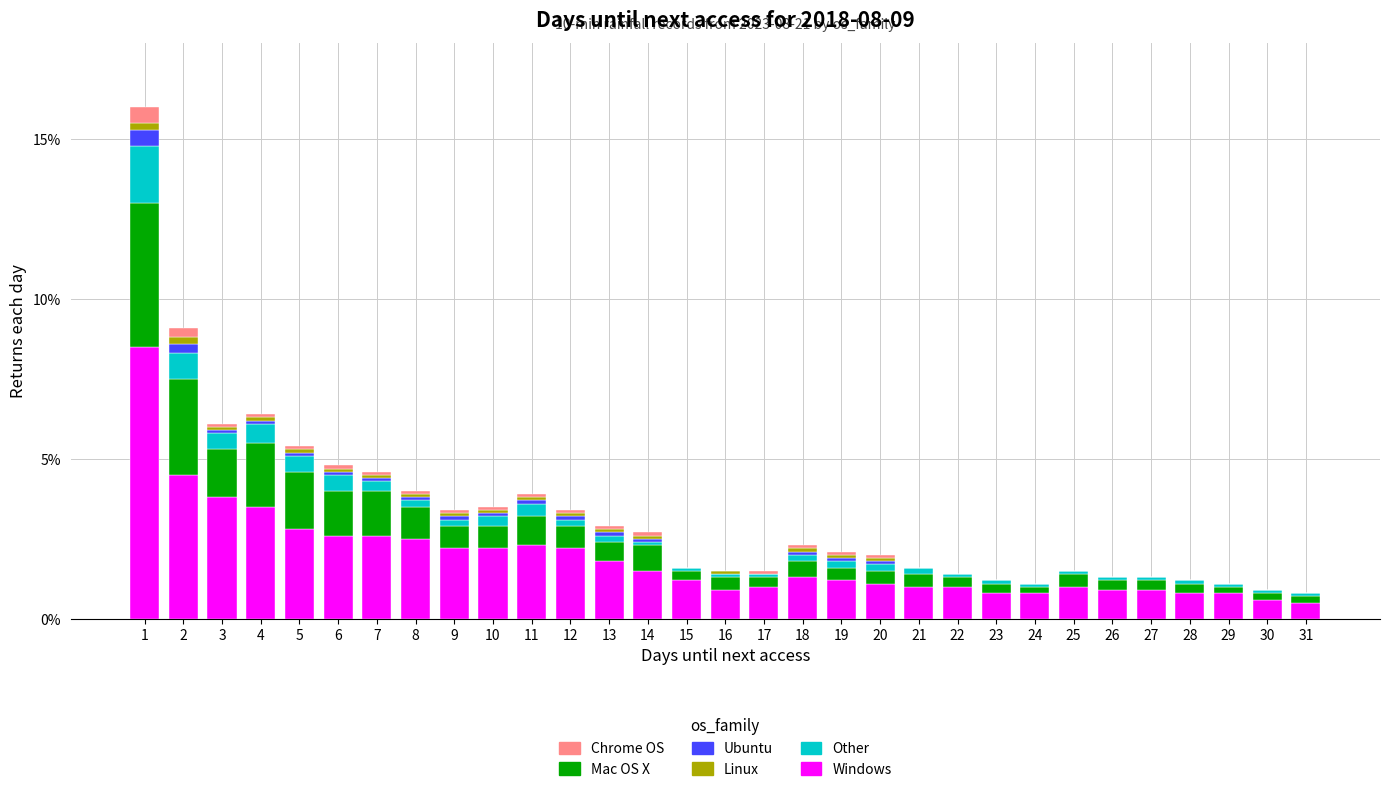

What is the highest value of the Windows series?

8.5